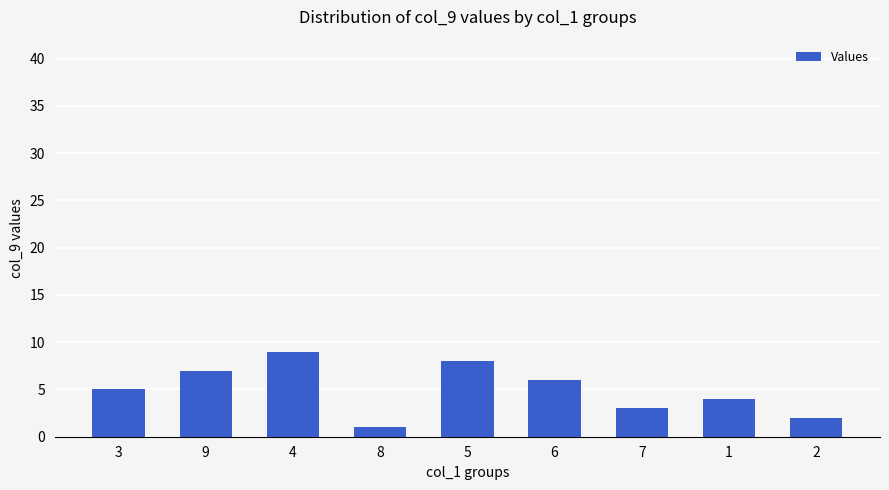

What is the change in value from 5 to 7?

-5